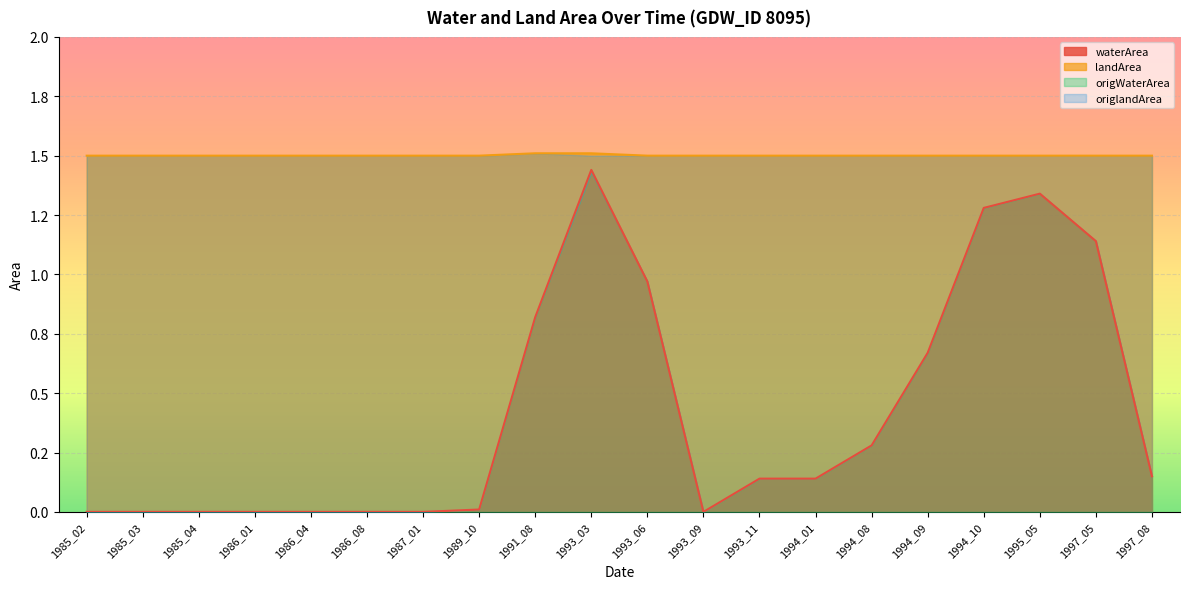

What are all the series names shown in the legend?

waterArea, landArea, origWaterArea, origlandArea